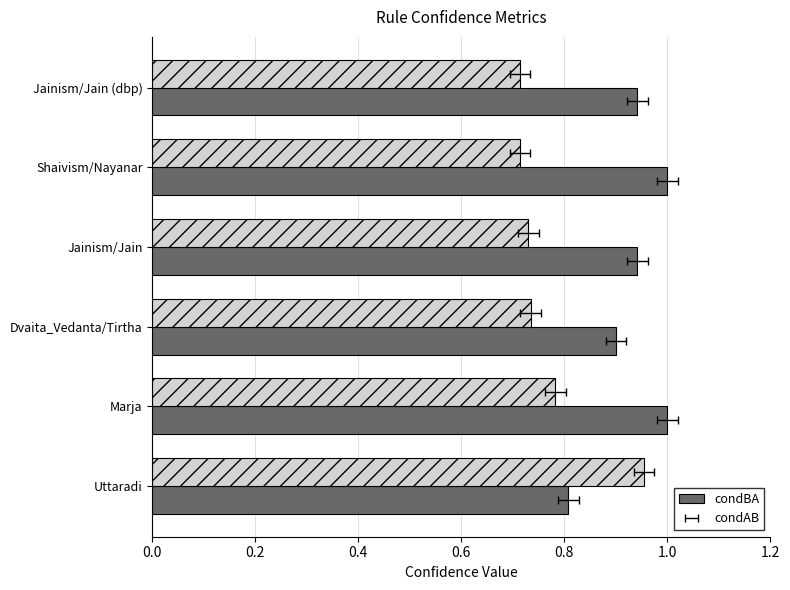

What is the average value of the condBA series?

0.9